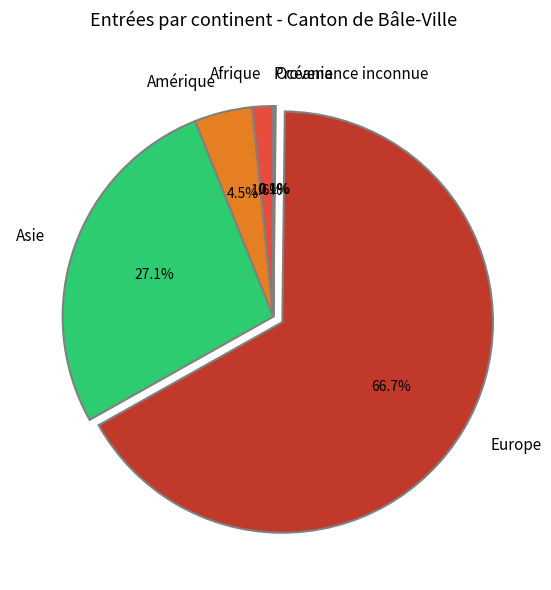

What portion of the pie excludes Afrique?

98.4%